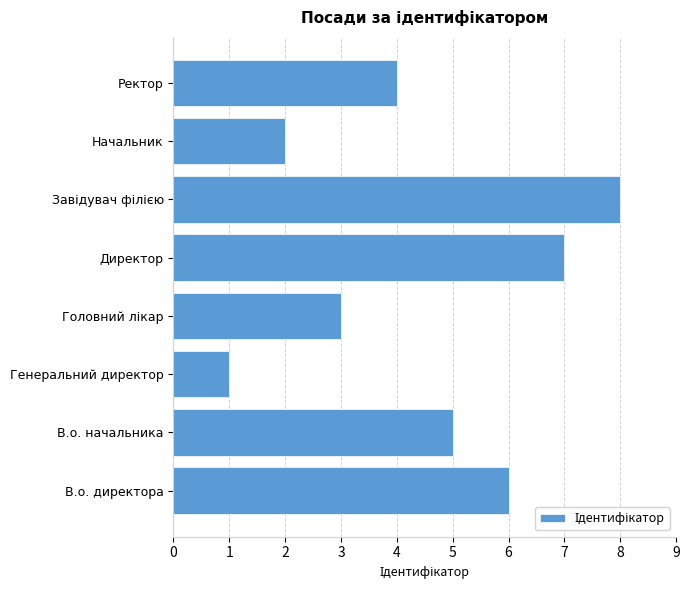

At which label is the value closest to 4?

Ректор